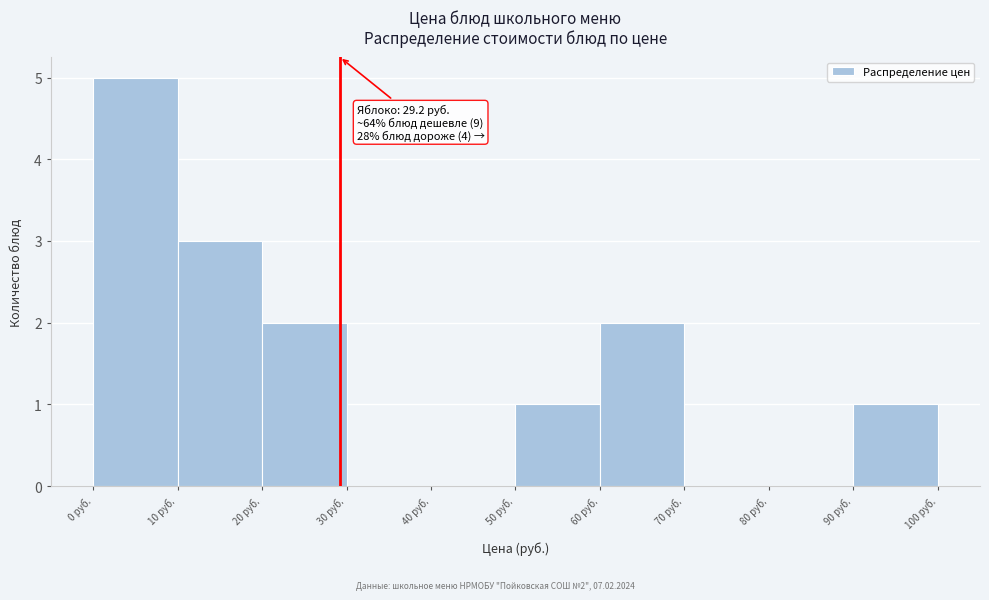

Which range on the x-axis has the tallest bar?

0 to 10